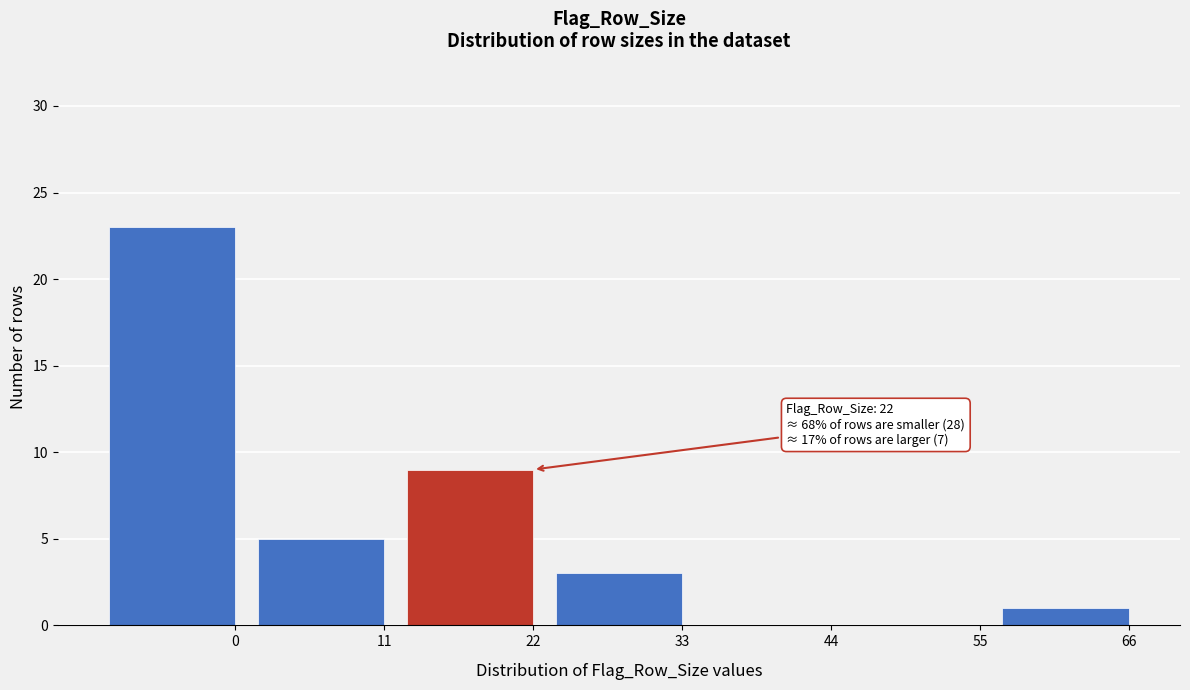

Reading left to right, what are all the values shown in this chart?

0=23	11=5	22=9	33=3	44=0	55=0	66=1